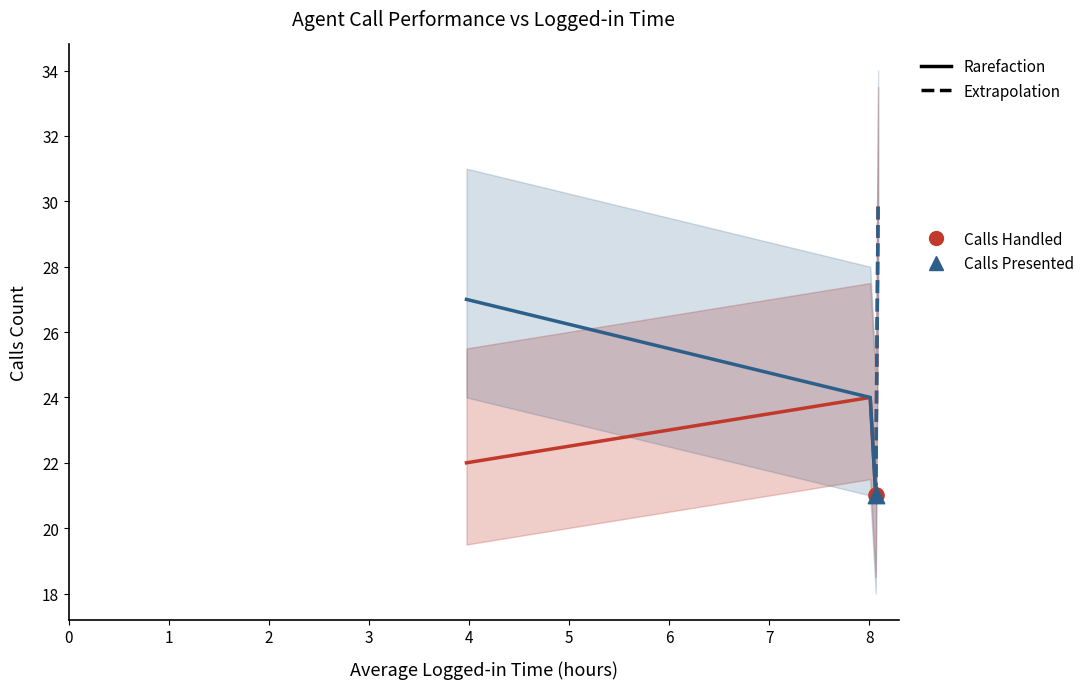

What are all the series names shown in the legend?

Calls Handled, Calls Presented